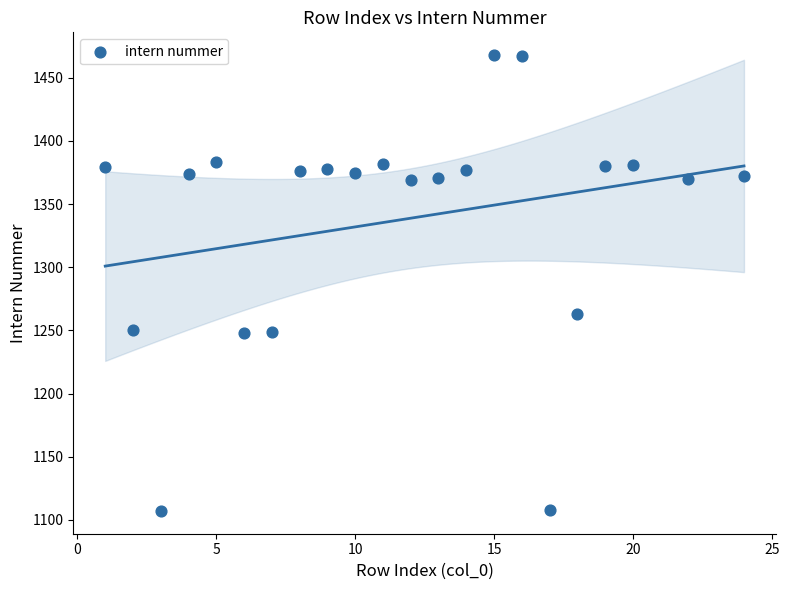

What Y value in the scatter plot is closest to 1287?

1263